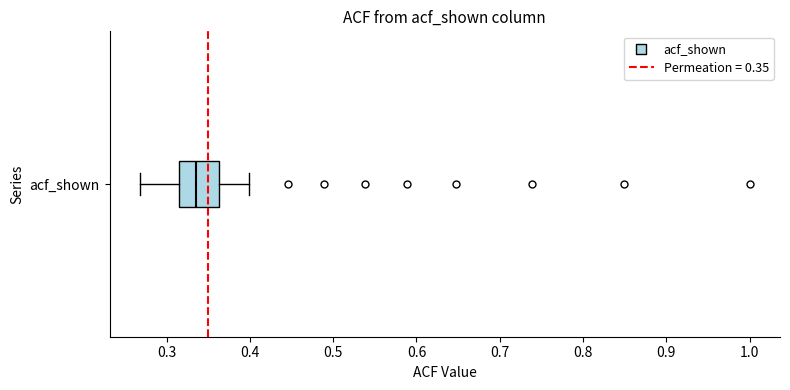

Read this box plot against the x-axis: the position of the median line, the range covered by the box, and the ends of both whiskers. The values are not printed on the chart, so give them approximately, as read against the axis.

median 0.34, box 0.31 to 0.36, whiskers 0.27 to 0.40